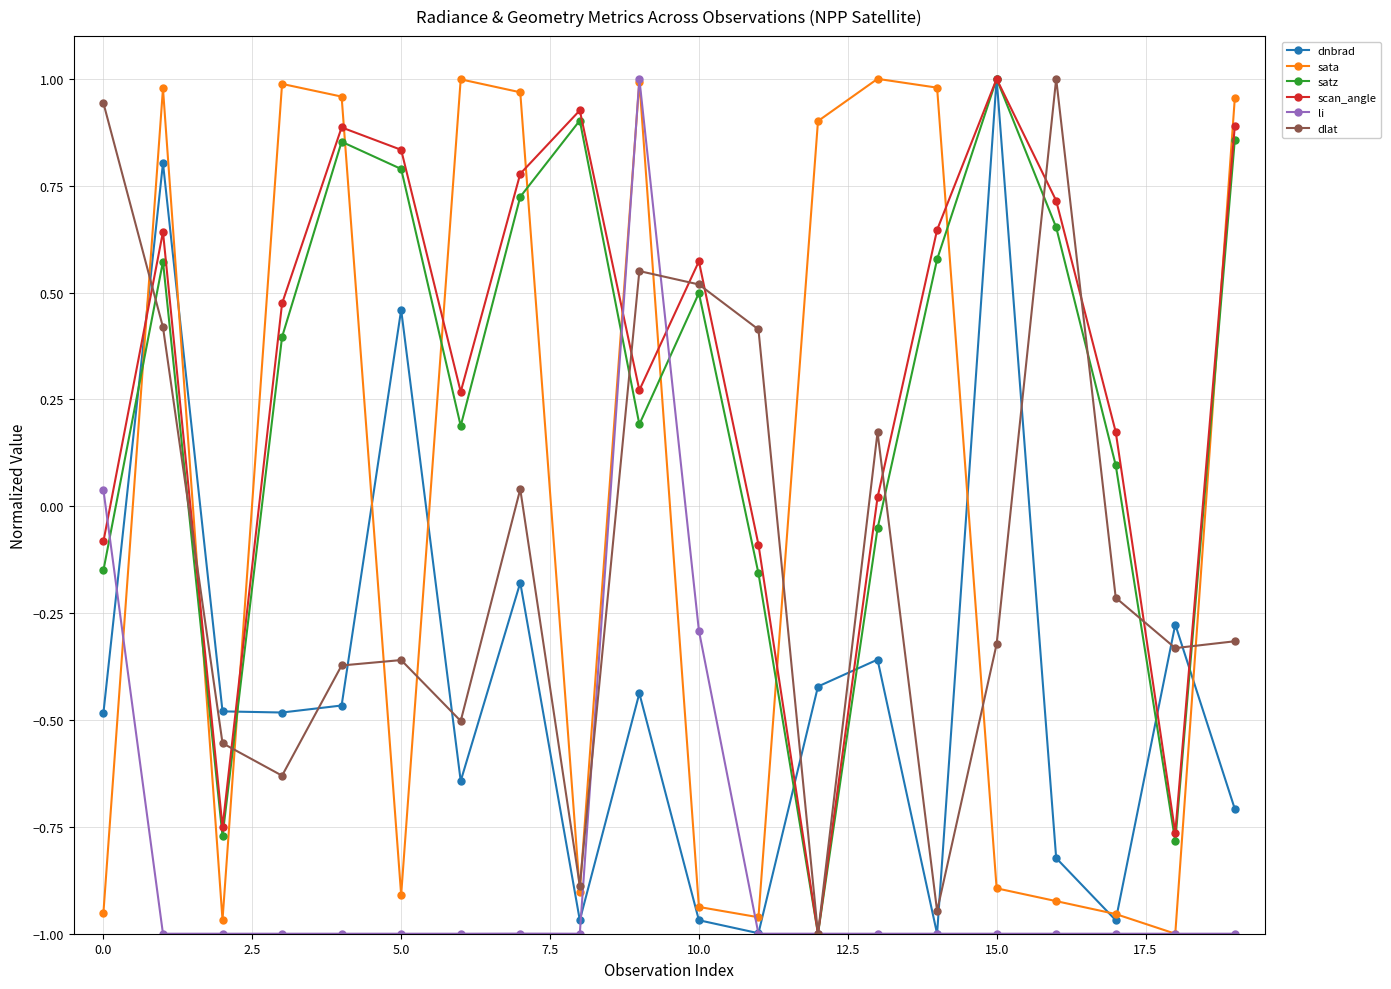

Which series has the largest total across all categories?

scan_angle